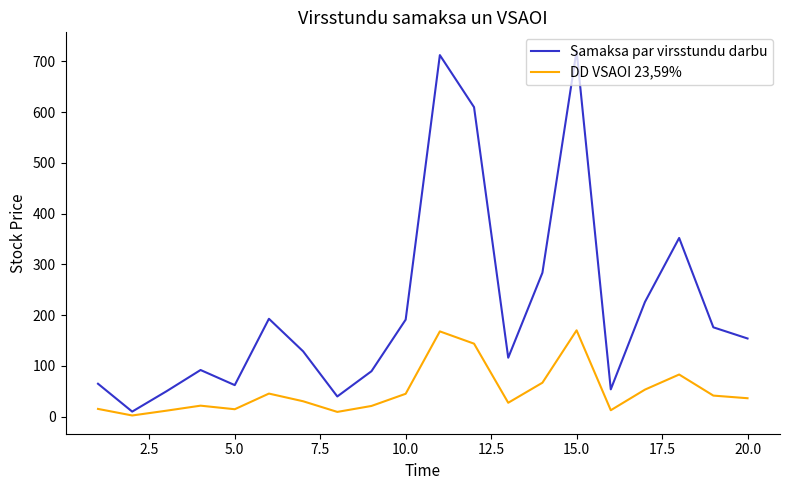

What is the highest value of the DD VSAOI 23,59% series?

170.1